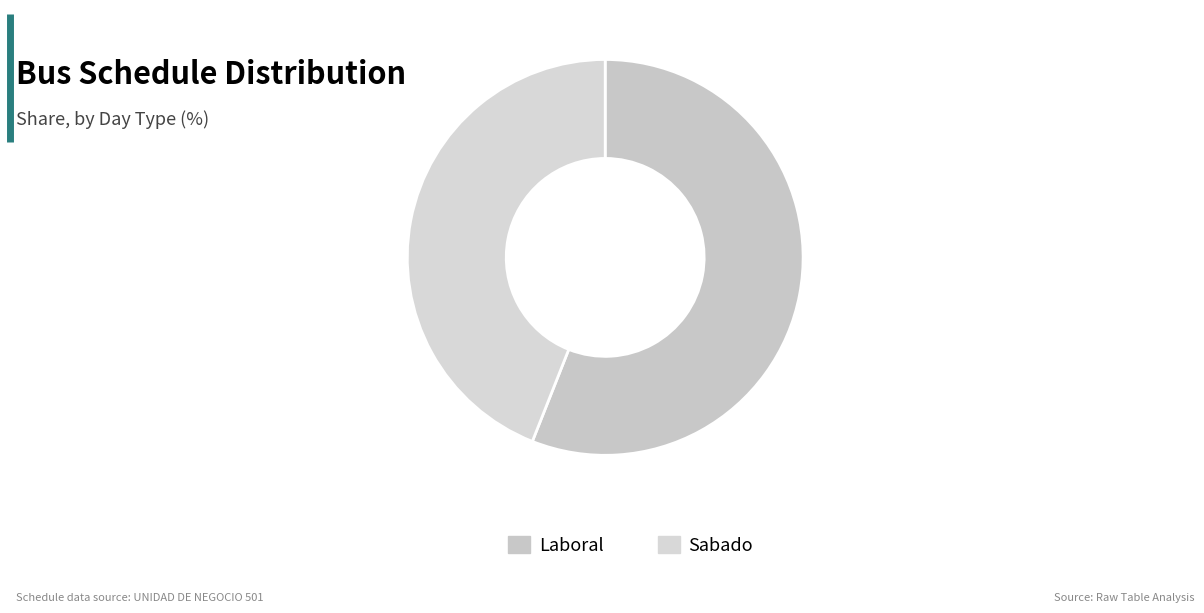

Which category has the smallest portion of the pie?

Sabado